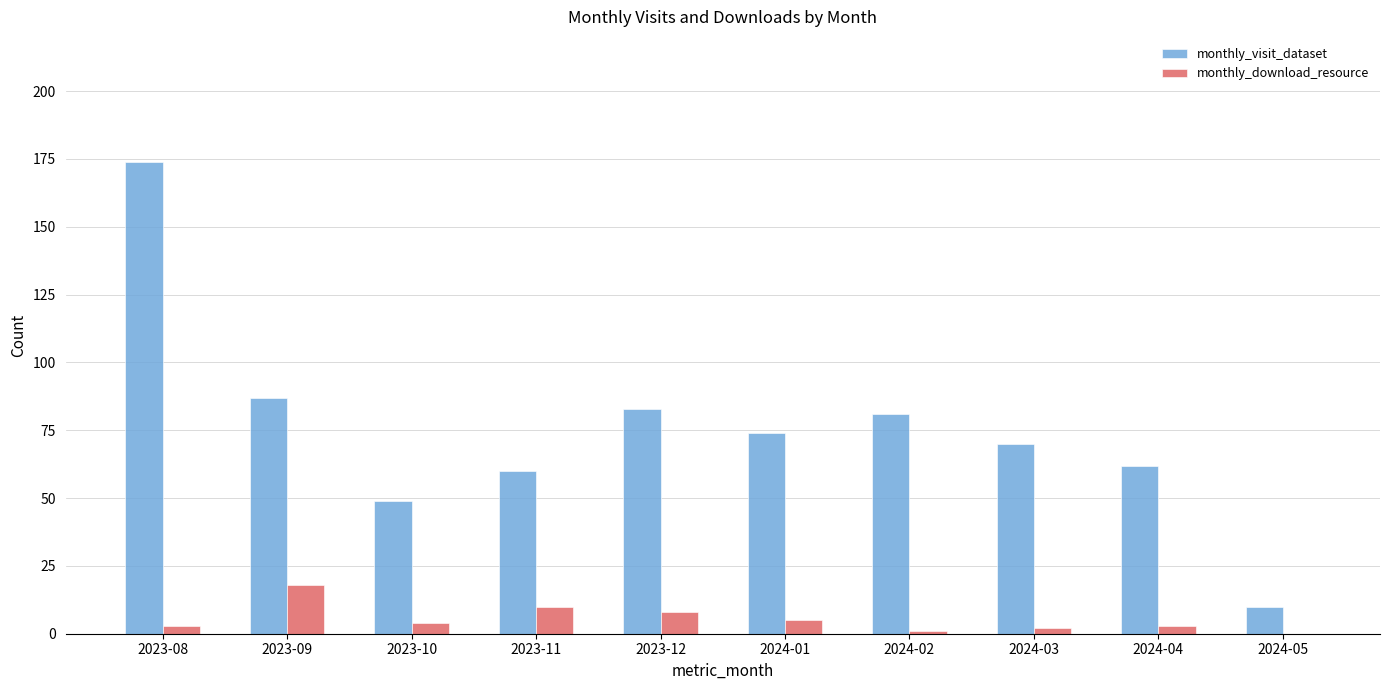

Is the value of monthly_visit_dataset at 2023-11 greater than the value of monthly_download_resource at 2024-01?

Yes